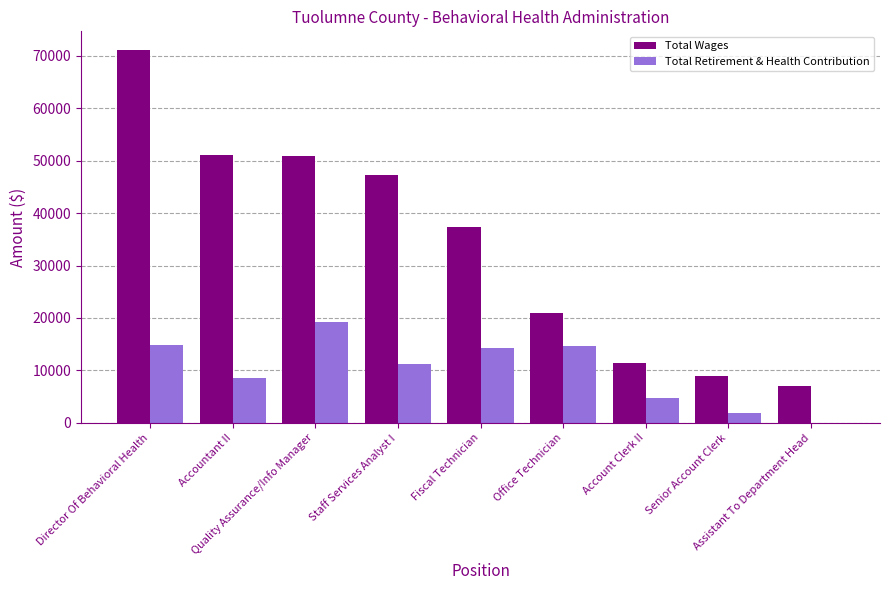

What is the difference between the maximum and second lowest values in the Total Wages series?

62157